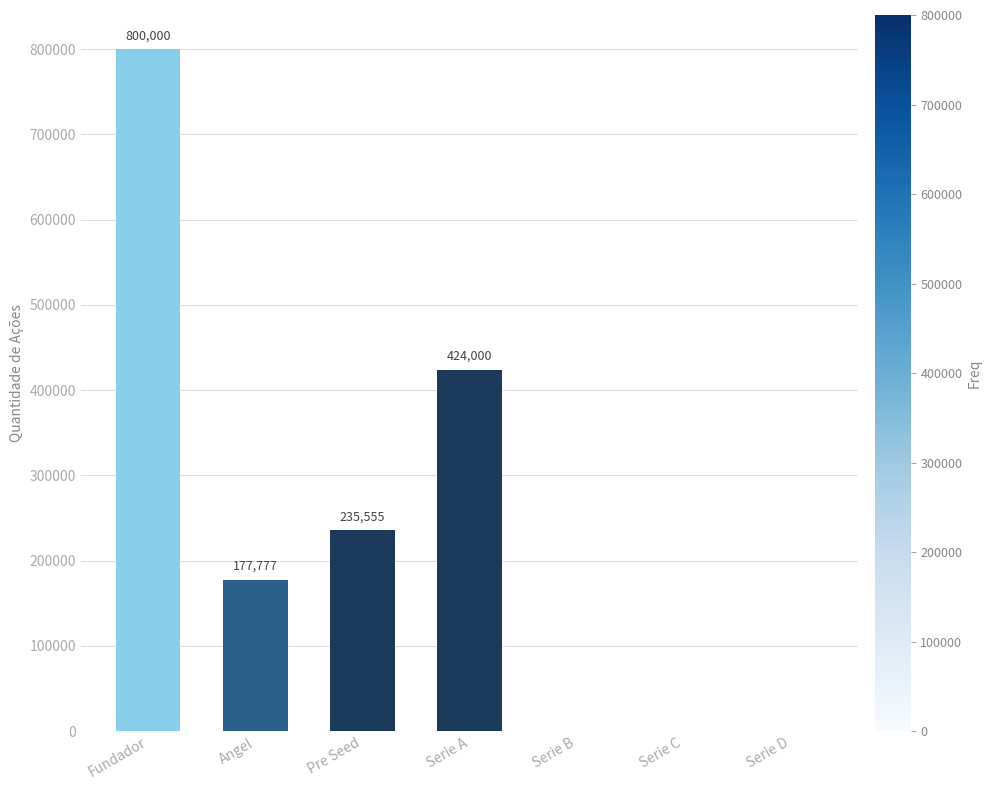

What is the sum of the values at Fundador and Serie A?

1224000.0